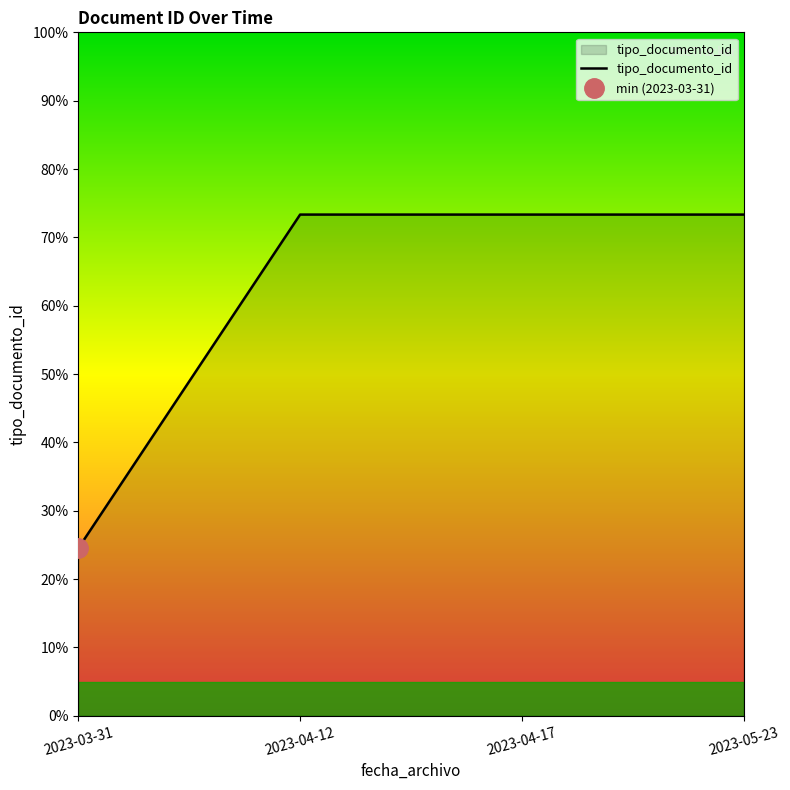

Reading left to right, what are all the values shown in this chart?

2023-03-31=147	2023-04-12=440	2023-04-17=440	2023-05-23=440